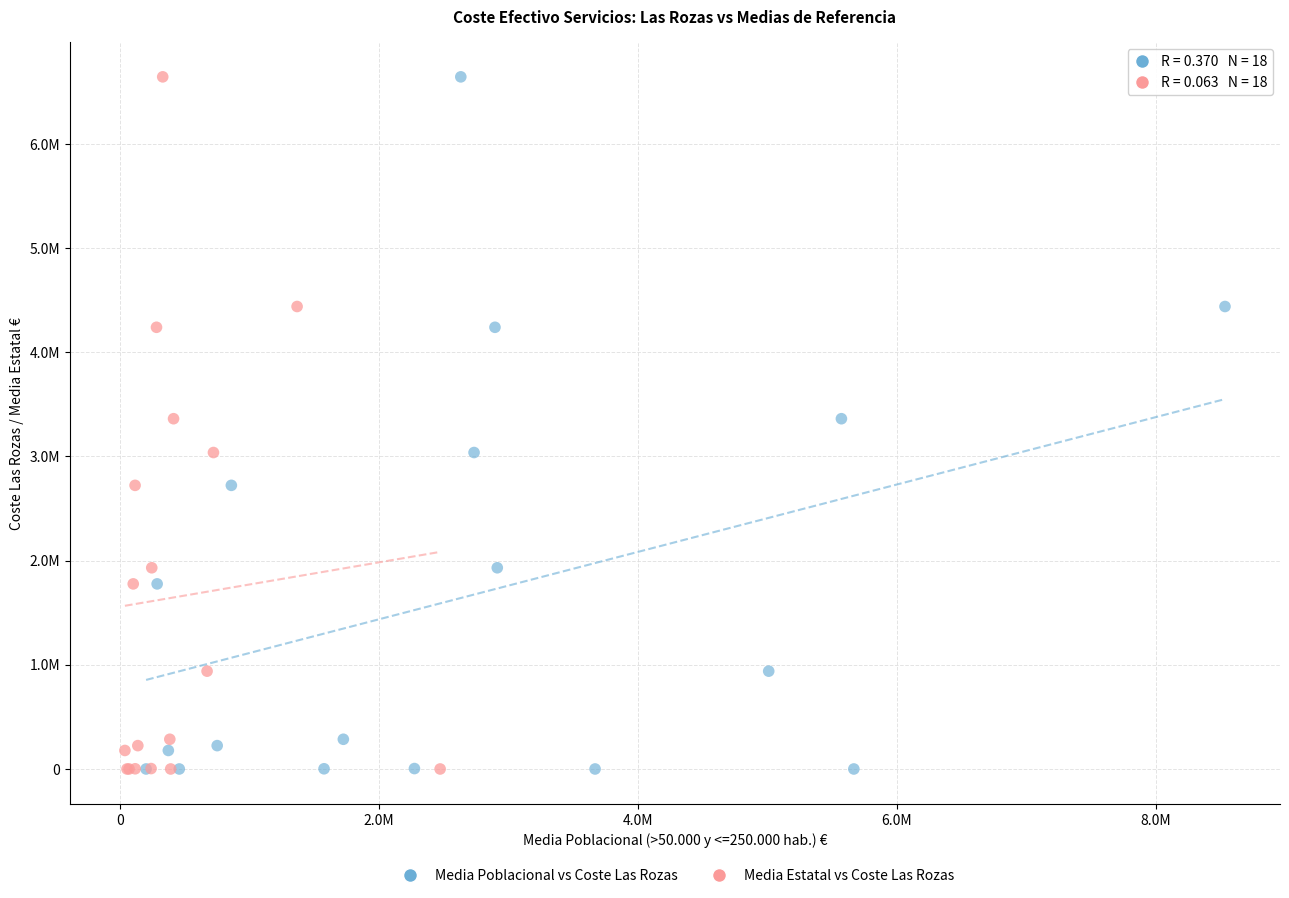

What are all the series names shown in the legend?

Media Poblacional vs Coste Las Rozas, Media Estatal vs Coste Las Rozas